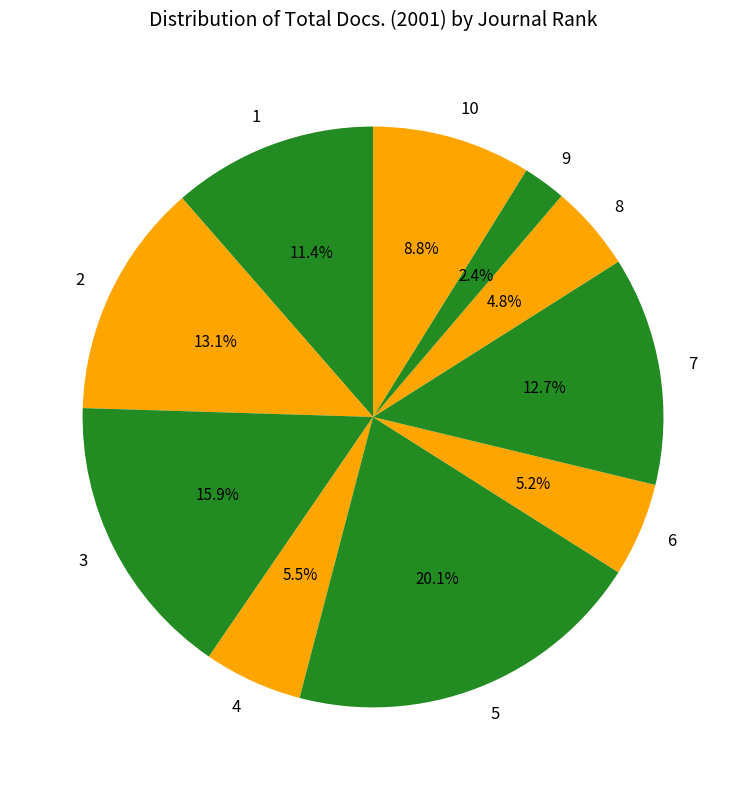

Approximately how many times larger is the value at 5 compared to 2?

1.5